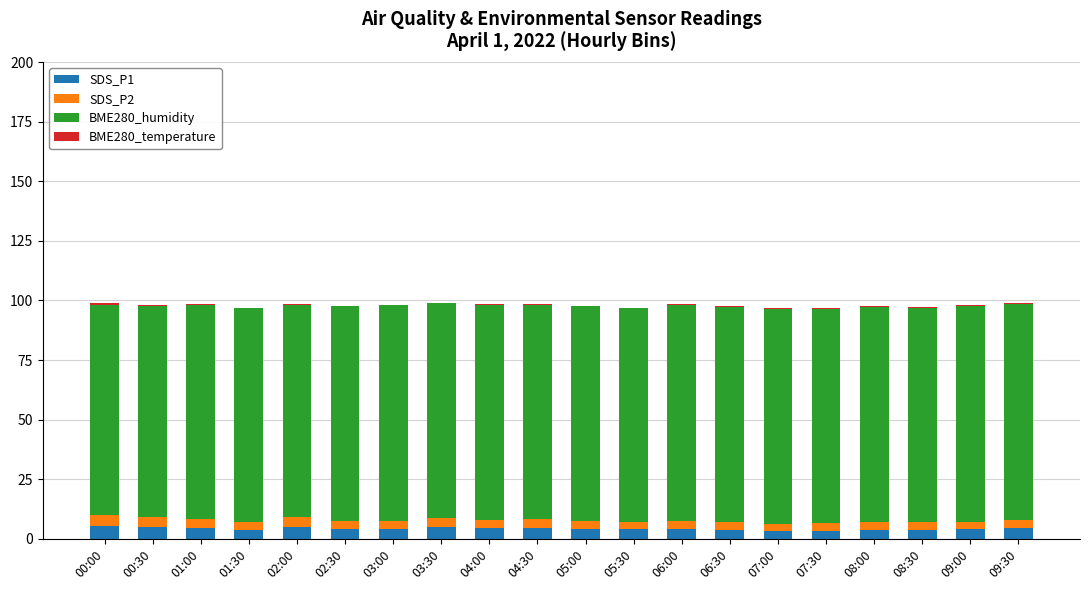

True or false: SDS_P1 has a value of 4.0 at 09:00.

True